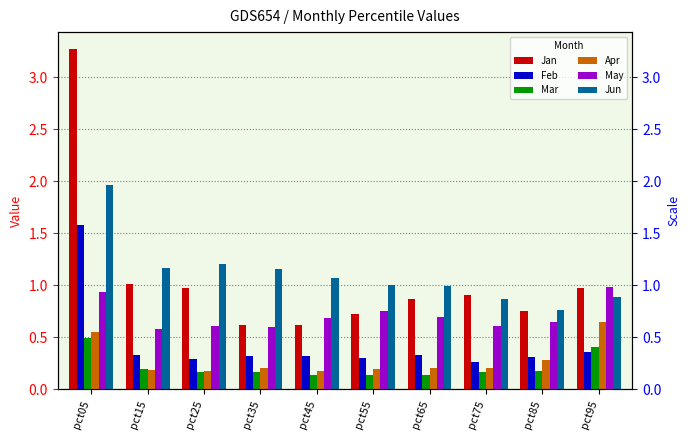

What value does the Apr series have at pct95?

0.6